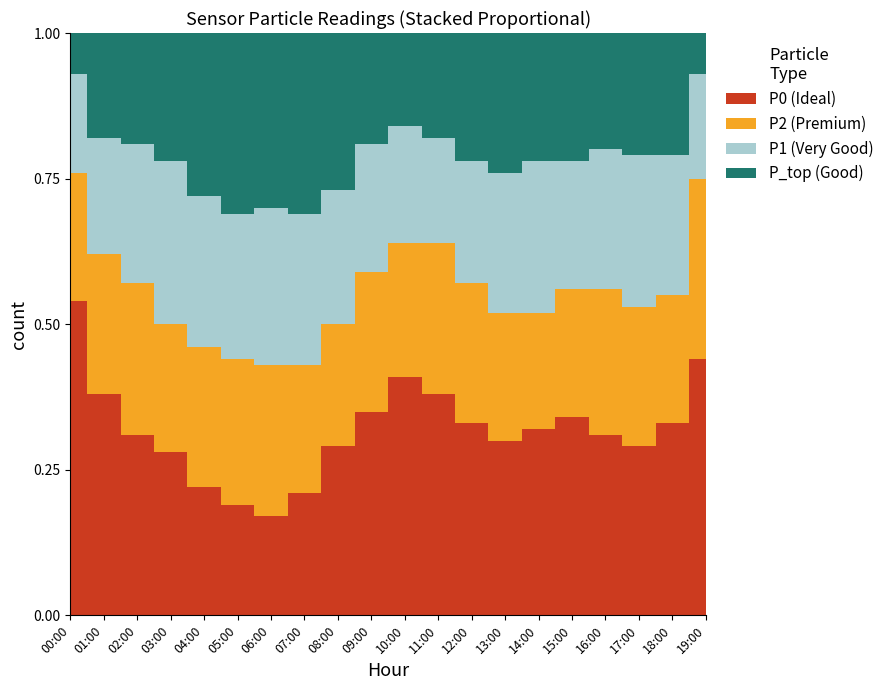

Which category has the lowest value in the P0 series?

06:00